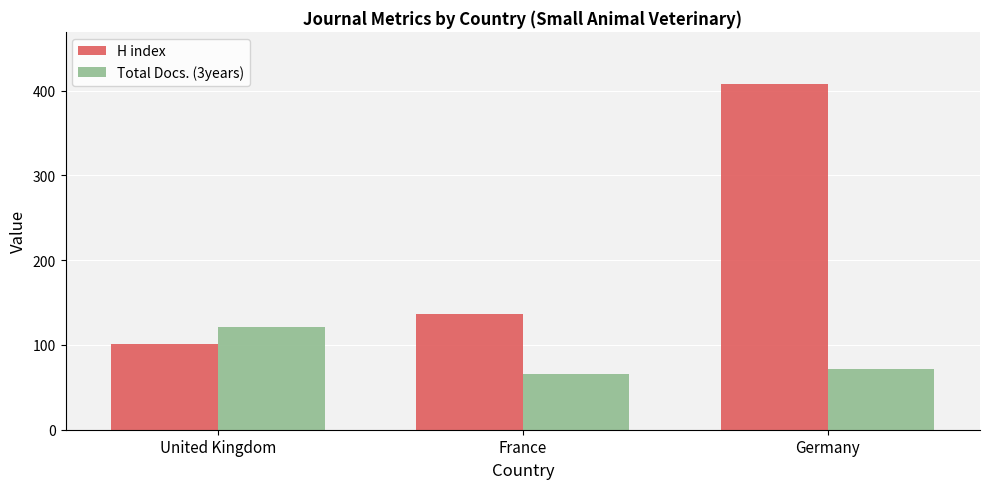

At which label does H index reach its minimum?

United Kingdom